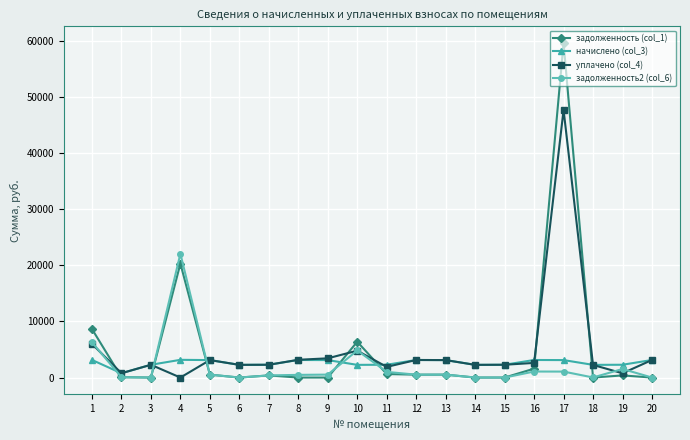

Rank the series by their maximum value, from highest to lowest.

задолженность (col_1), уплачено (col_4), задолженность2 (col_6), начислено (col_3)